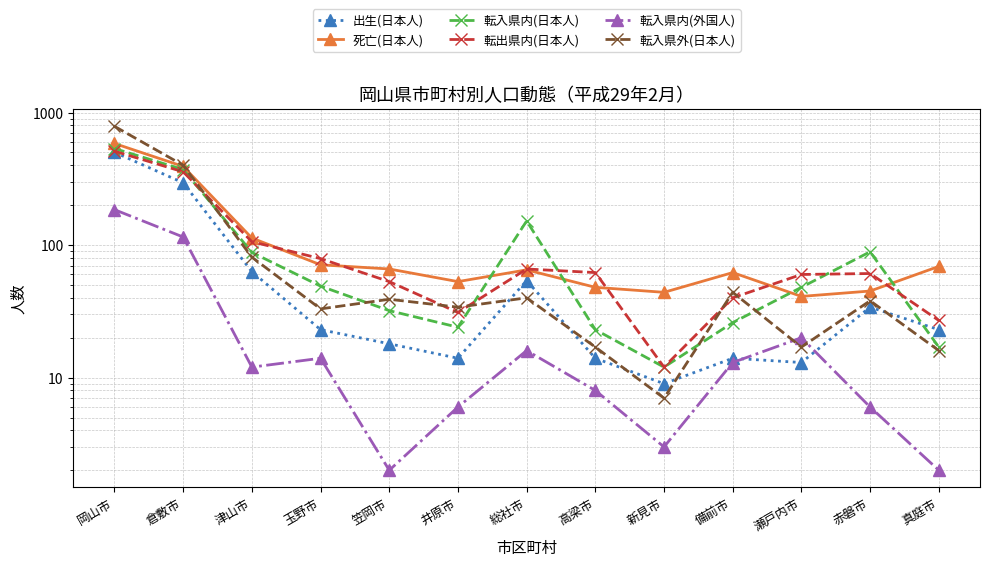

What is the total value across all series at 倉敷市?

1930